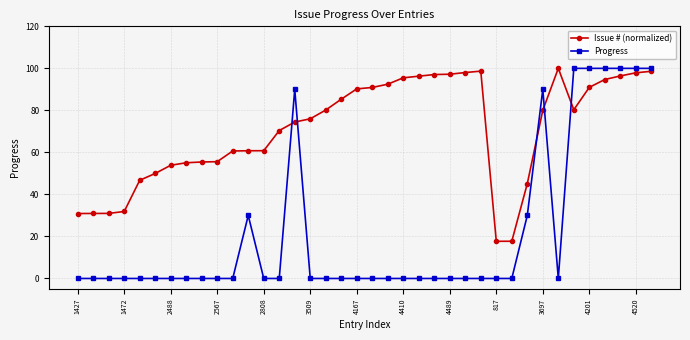

Which series has the largest total across all categories?

Issue # (normalized)